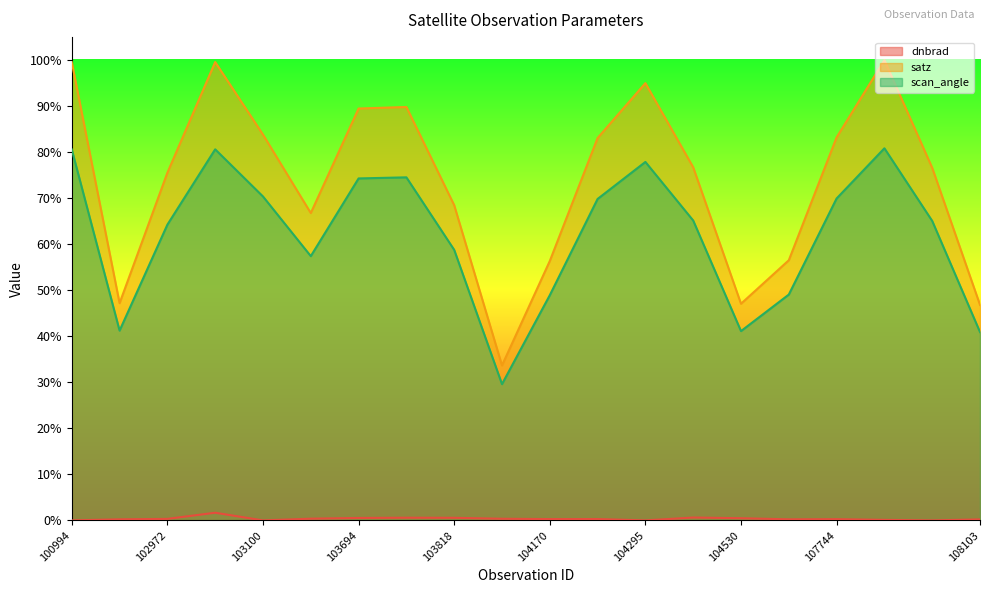

What is the difference between the highest and lowest values at 103100?

0.8